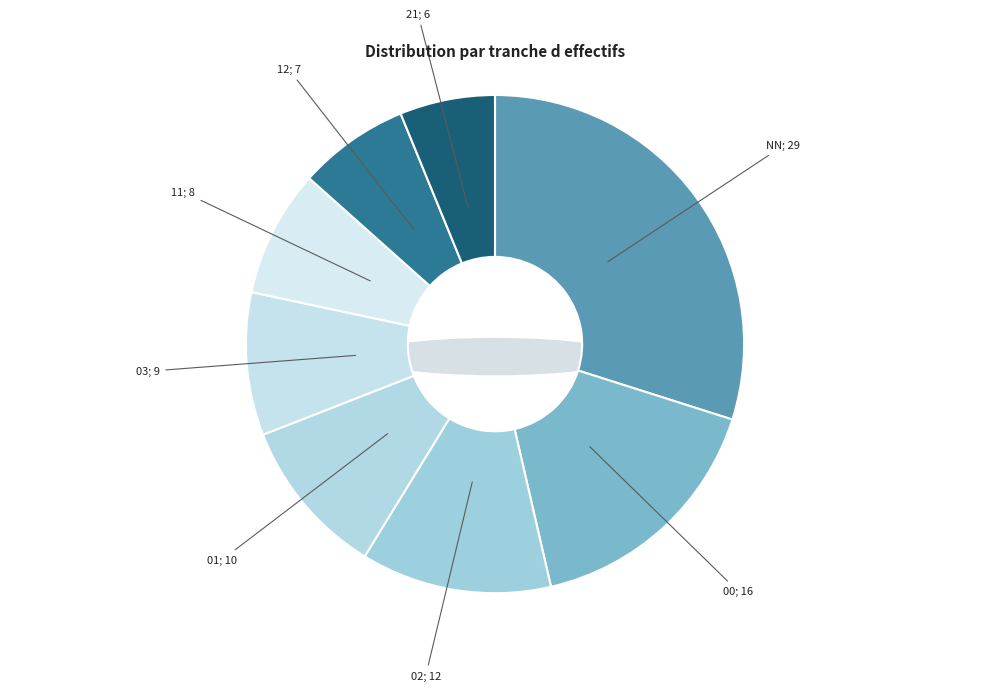

To the nearest percent, what is the difference between the 11 and NN slice percentages?

22%